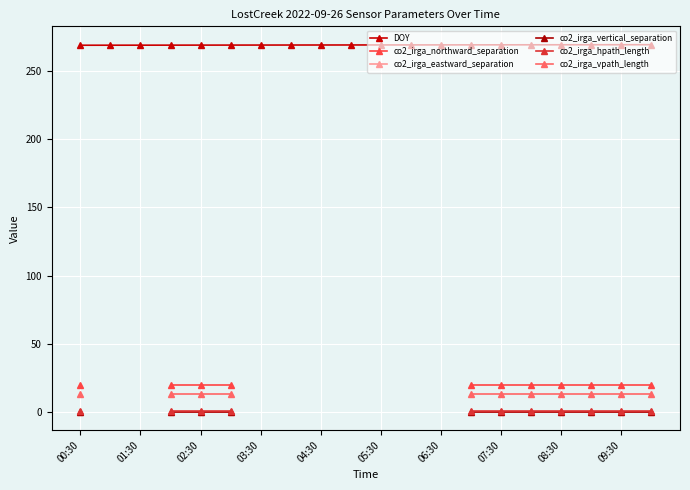

True or false: DOY has a value of 269.4 at 08:30.

True